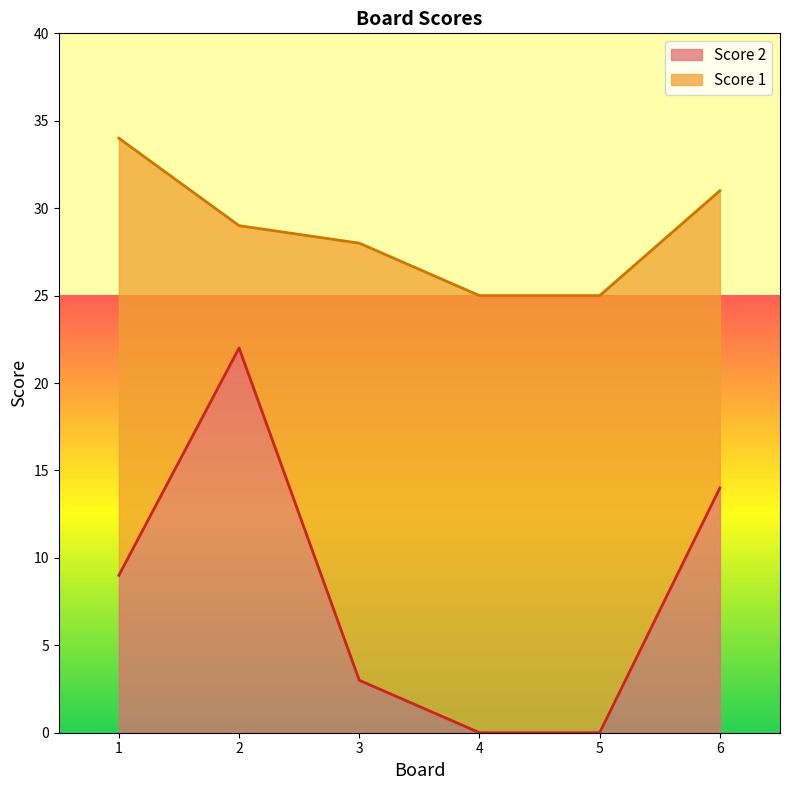

What is the difference between the second highest and minimum values in the Score 2 series?

14